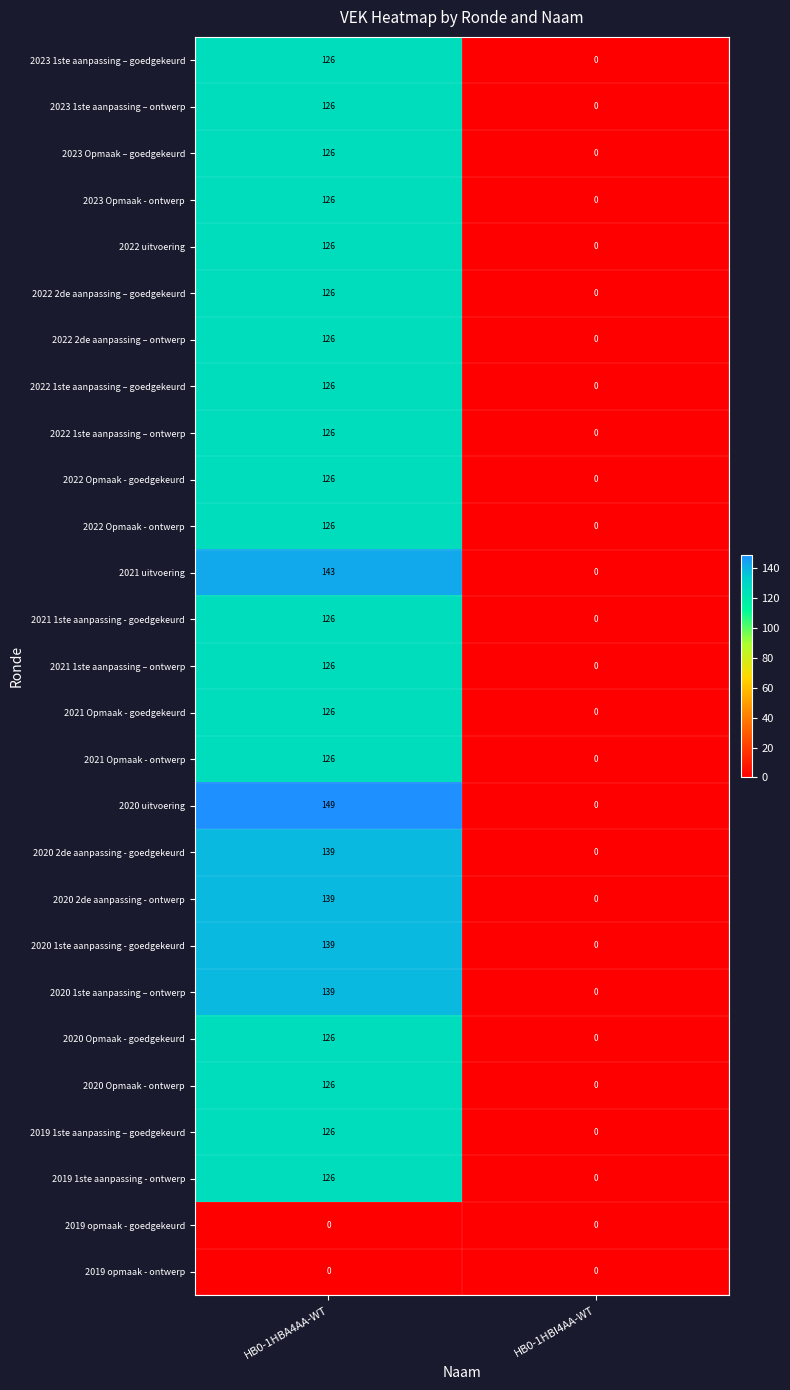

Between HB0-1HBA4AA-WT and HB0-1HBI4AA-WT, which series saw the biggest shift?

2020 uitvoering